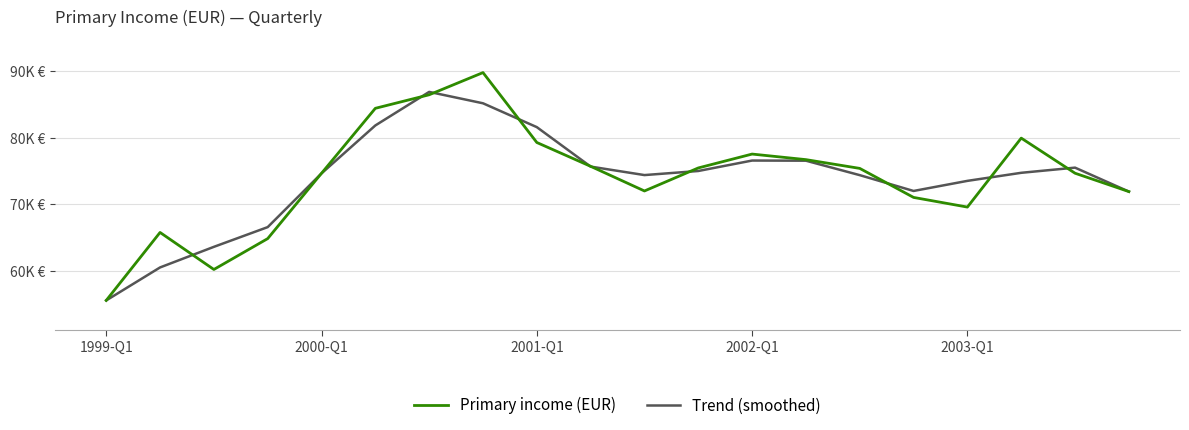

True or false: Primary income (EUR) and Trend (smoothed) intersect in this chart.

True